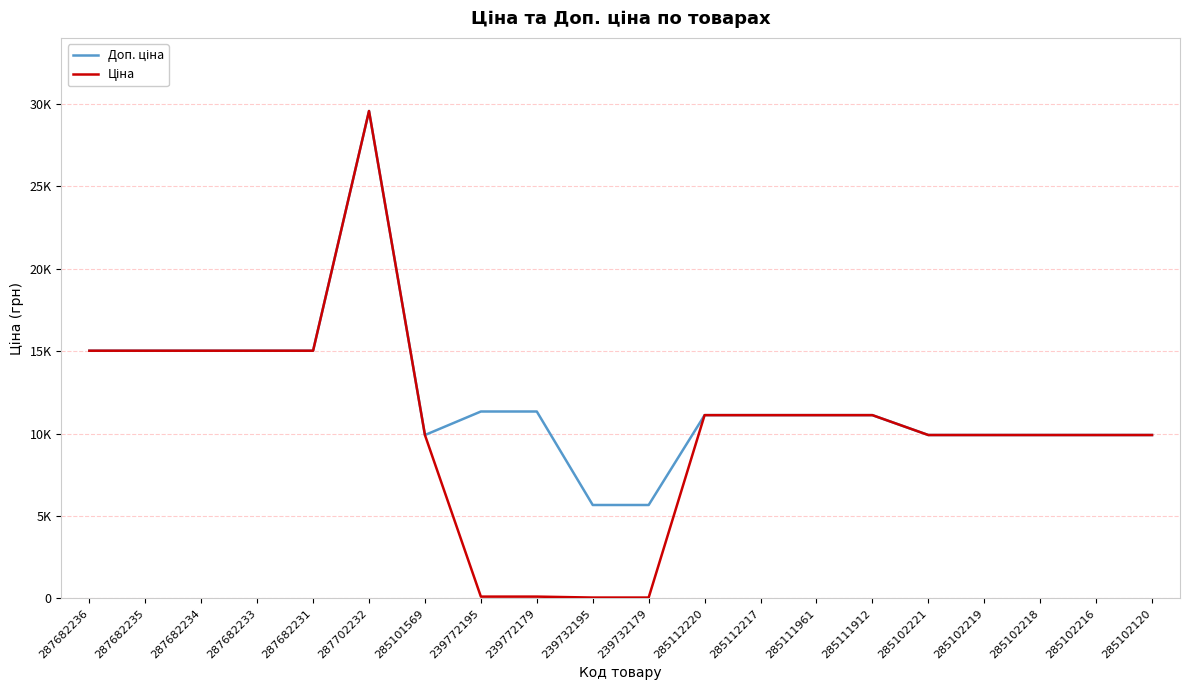

What is the difference between the maximum and minimum values in the Ціна series?

29492.3